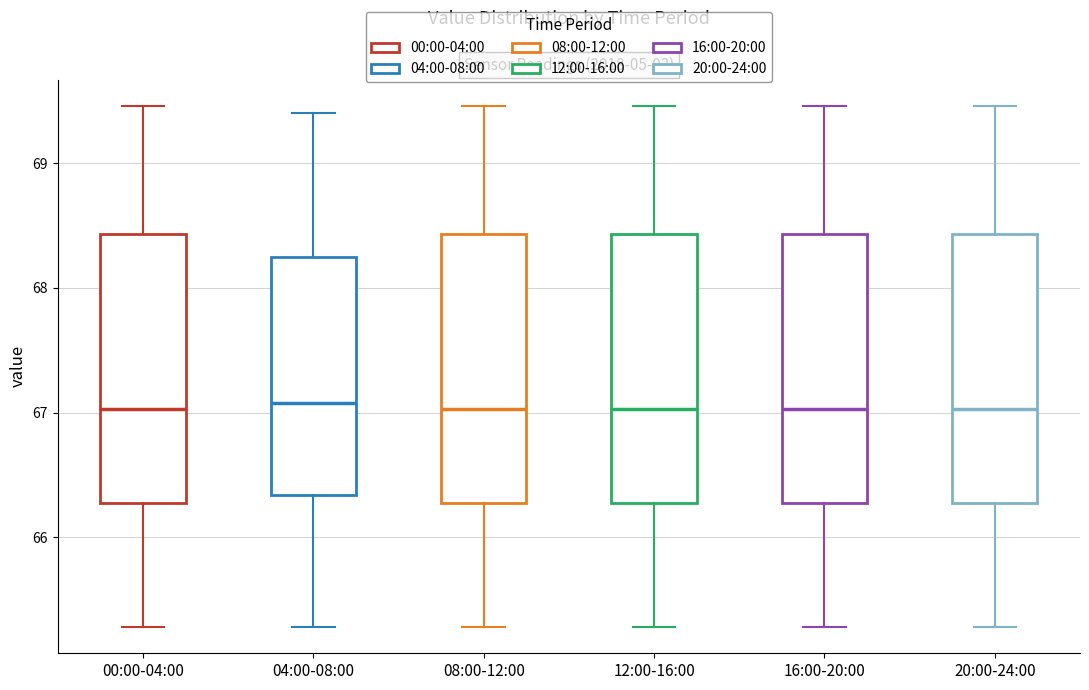

Reading left to right, transcribe this box plot: for each box, give where its median line is, the range the box spans, and where its two whiskers end, as read against the y-axis. The values are not printed on the chart, so give them approximately, as read against the axis.

00:00-04:00: median 67.0, box 66.3 to 68.4, whiskers 65.3 to 69.5
04:00-08:00: median 67.1, box 66.3 to 68.3, whiskers 65.3 to 69.4
08:00-12:00: median 67.0, box 66.3 to 68.4, whiskers 65.3 to 69.5
12:00-16:00: median 67.0, box 66.3 to 68.4, whiskers 65.3 to 69.5
16:00-20:00: median 67.0, box 66.3 to 68.4, whiskers 65.3 to 69.5
20:00-24:00: median 67.0, box 66.3 to 68.4, whiskers 65.3 to 69.5